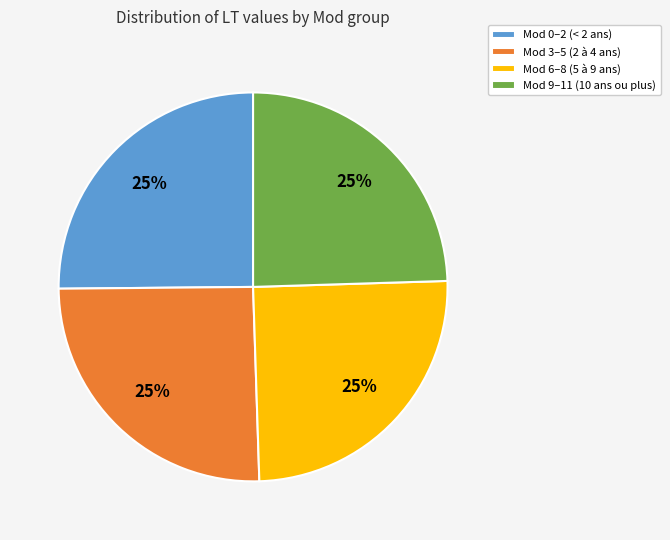

Approximately how many times larger is the value at Mod 0–2 (< 2 ans) compared to Mod 6–8 (5 à 9 ans)?

1.0